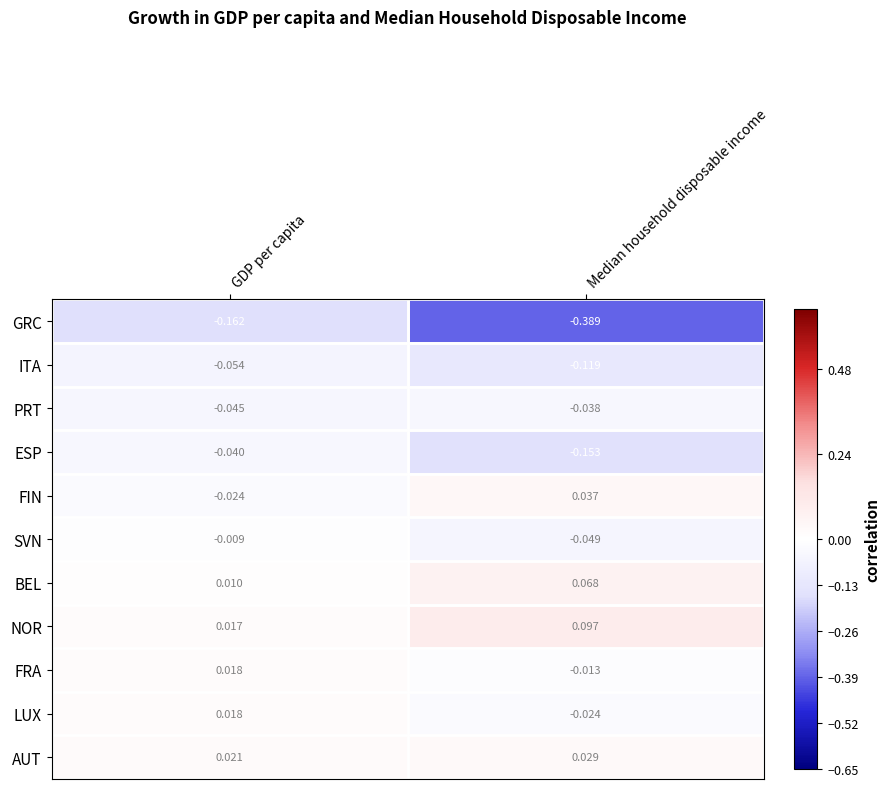

Which series has the largest range (max minus min)?

GRC